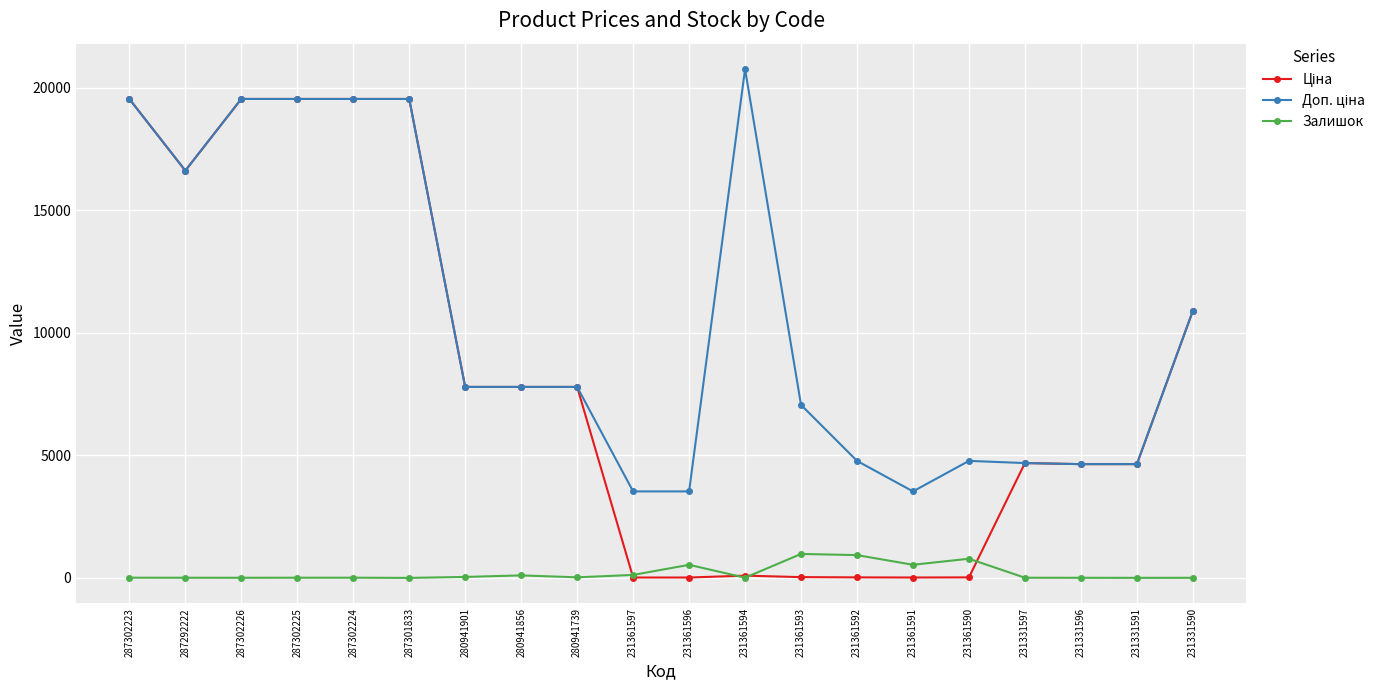

What is the label of the 10th point from the right?

231361596